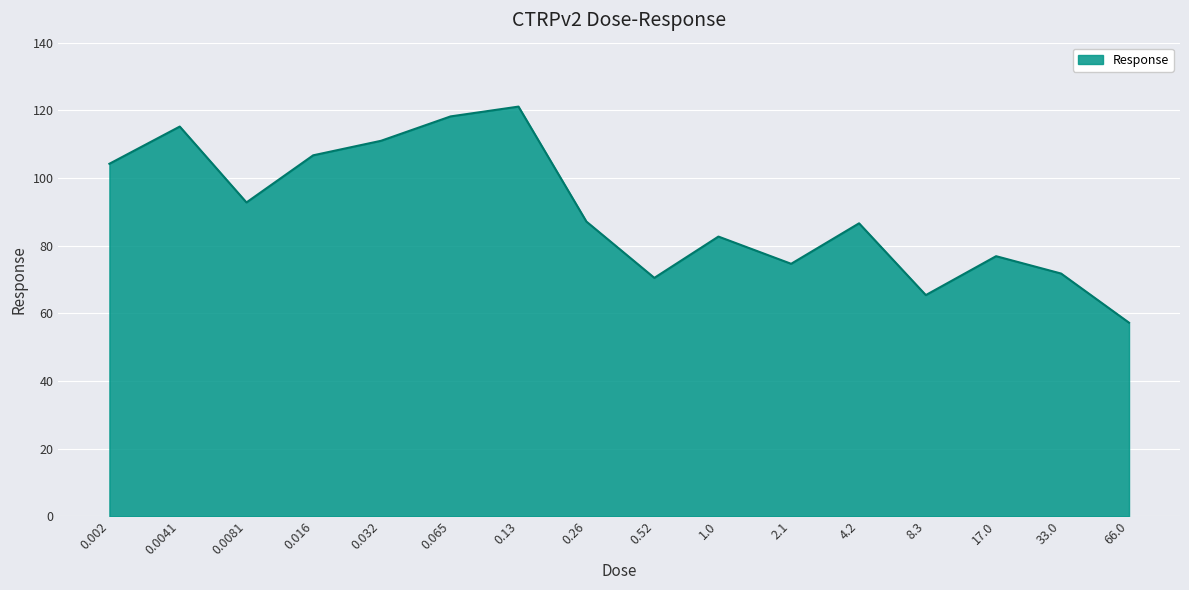

What is the average value?

90.1